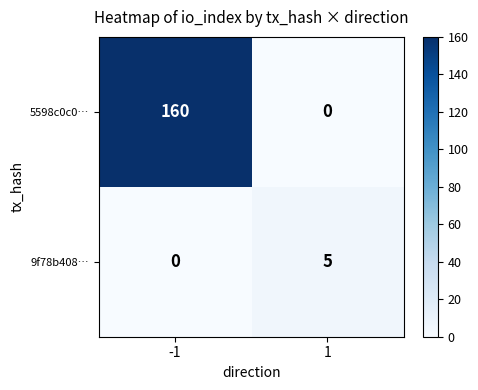

At 1, list the series in order from smallest to largest.

5598c0c0…, 9f78b408…